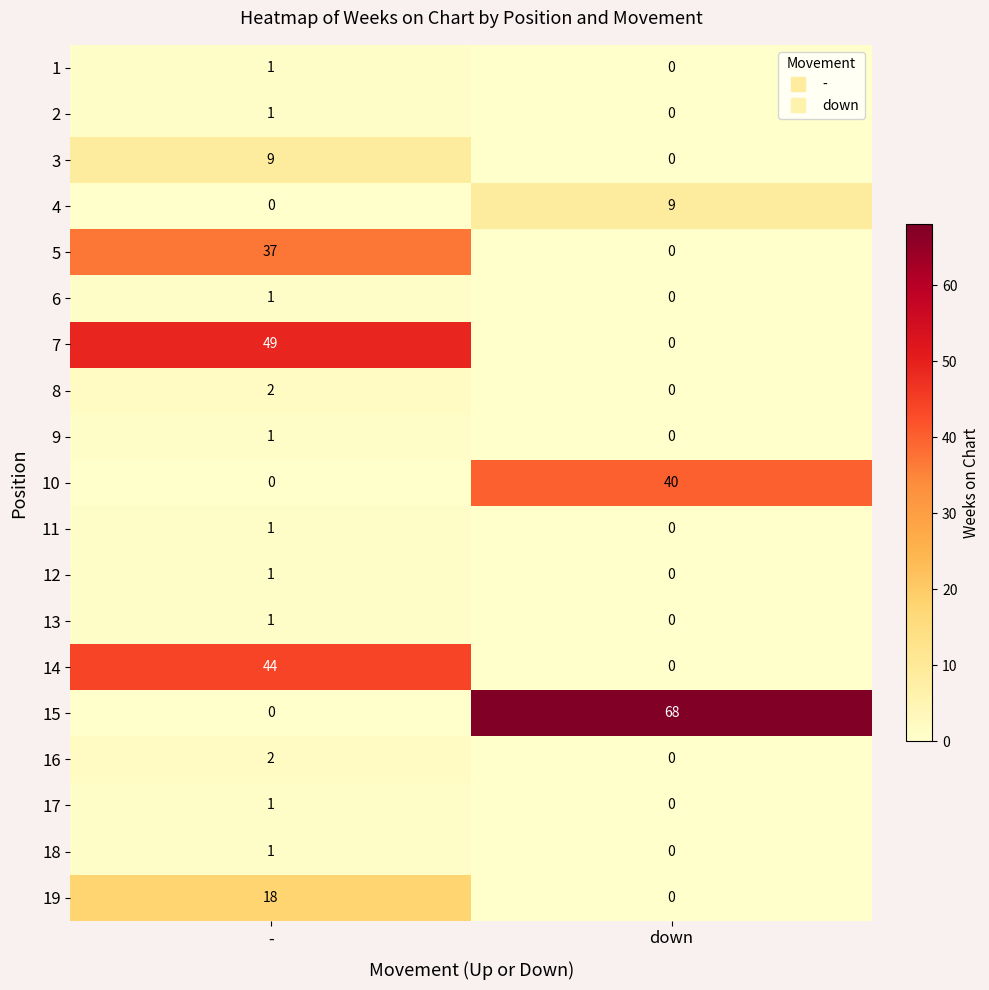

What is the sum of the 15 values at - and down?

68